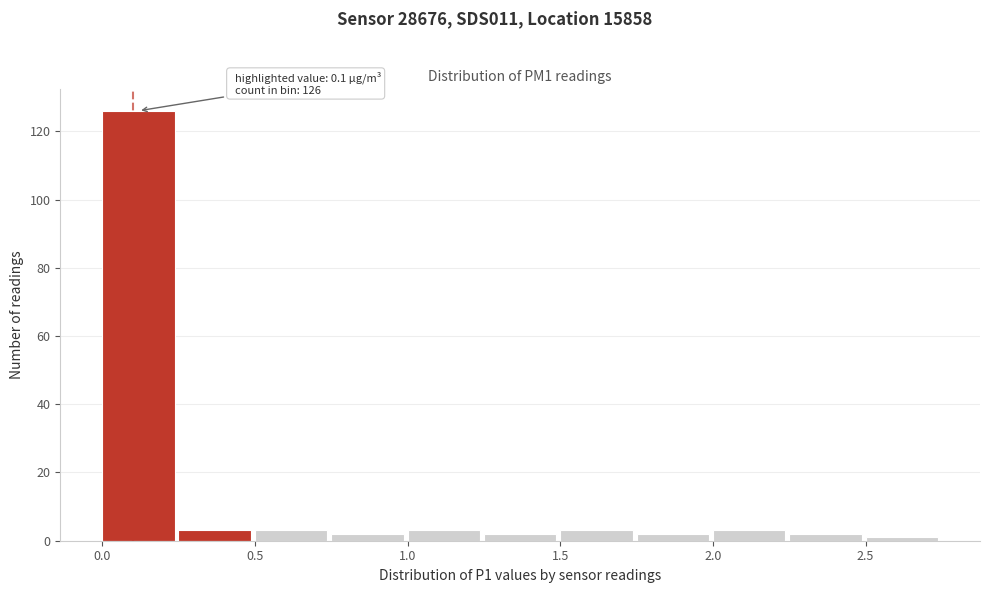

Which range on the x-axis has the tallest bar?

0.00 to 0.25